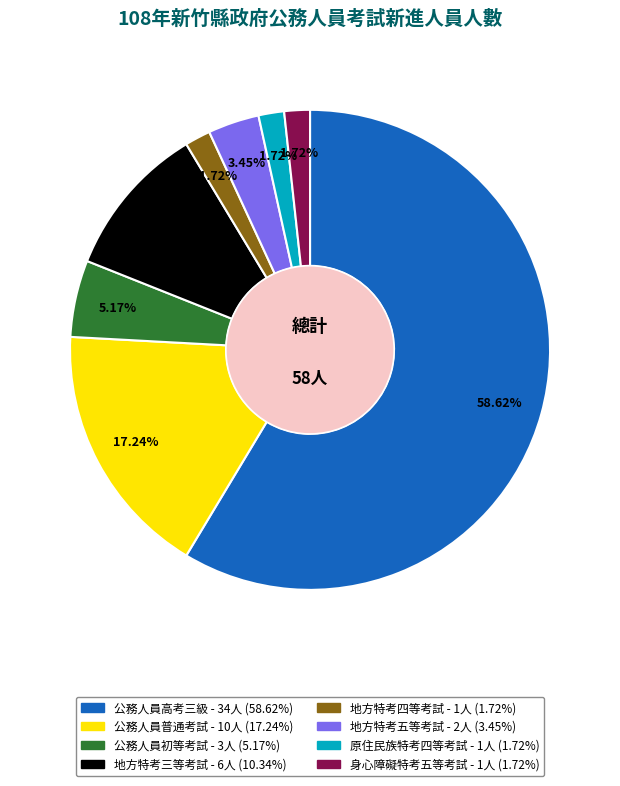

Which slice is the largest?

公務人員高考三級